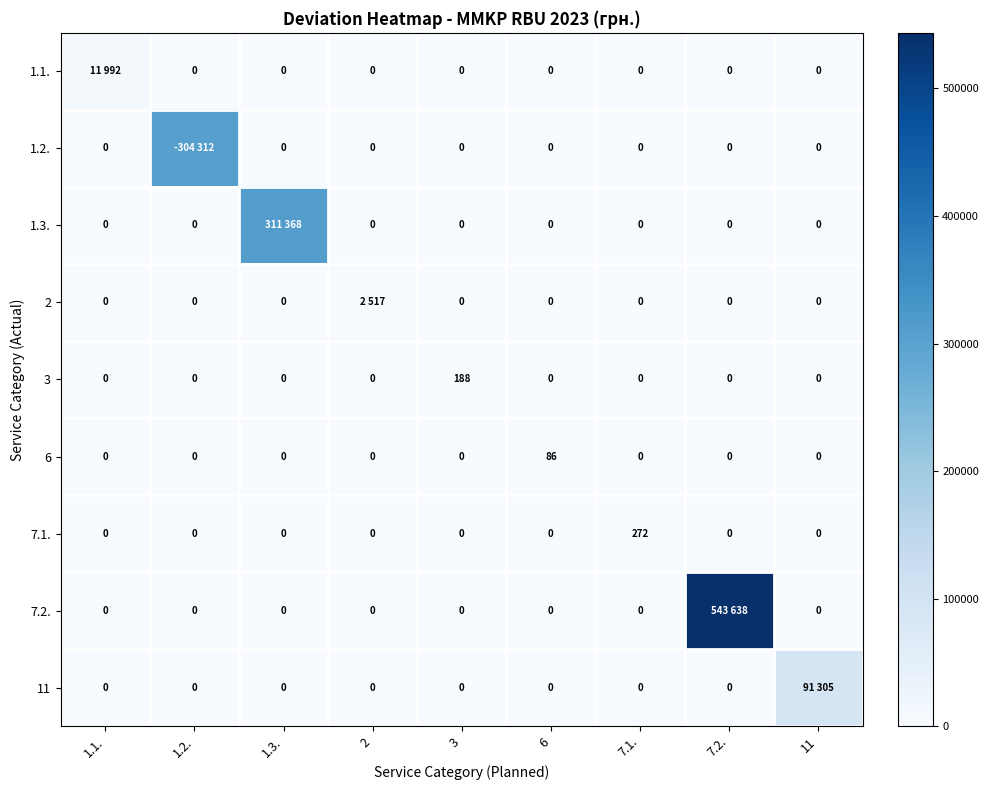

What is the total value across all series at 7.1.?

272